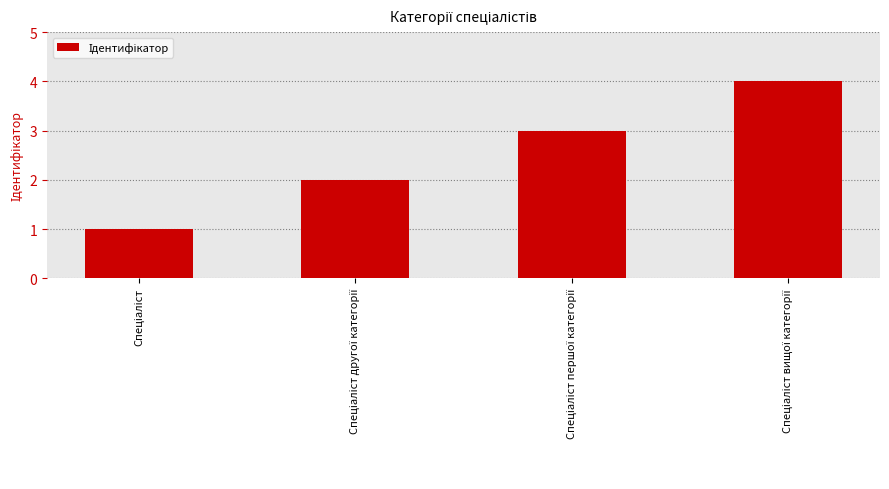

What is the sum of all values?

10